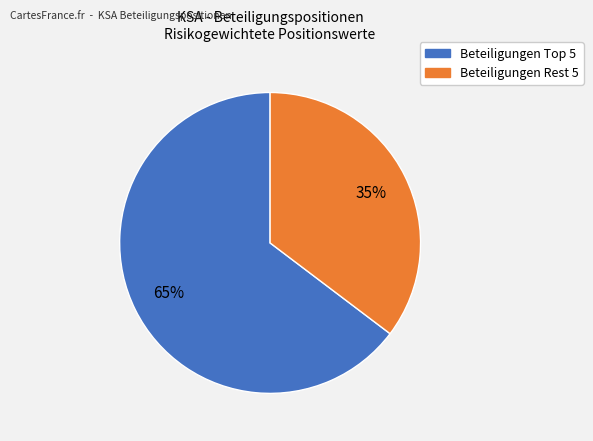

Does any single category account for the majority?

Yes